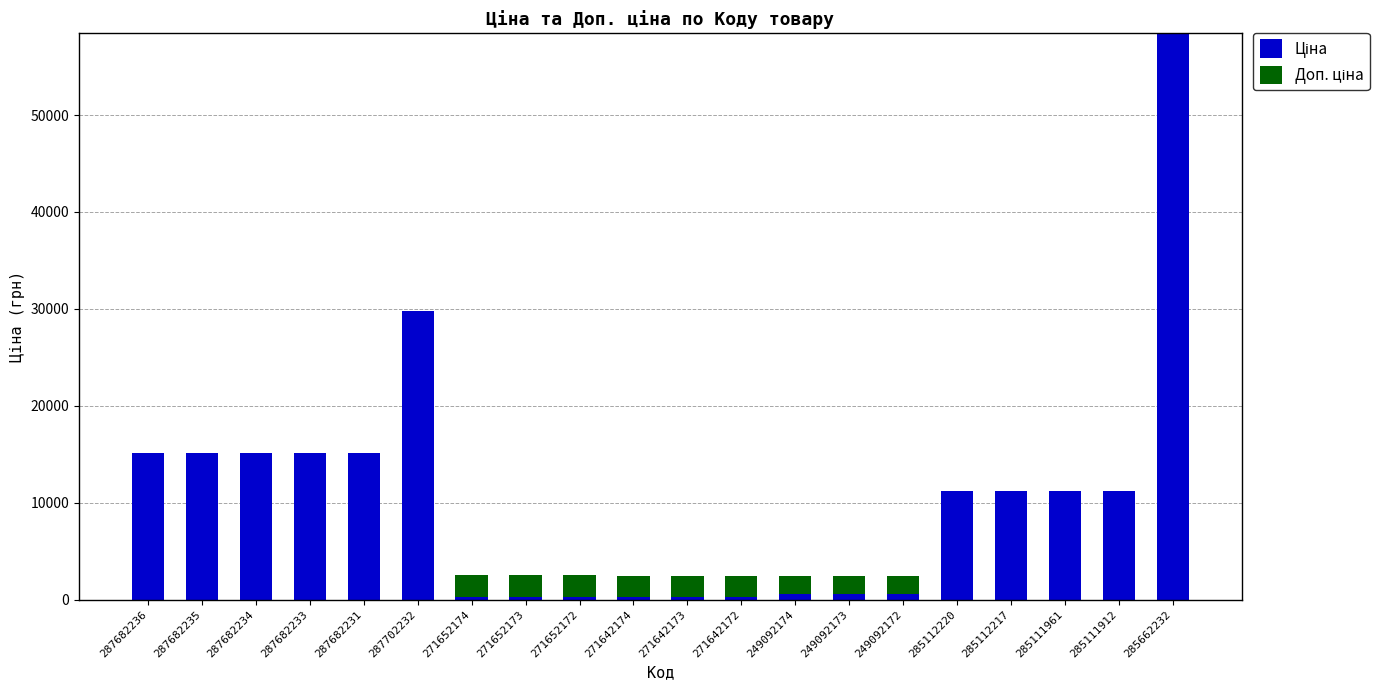

What is the total value across all series at 285111912?

11188.2